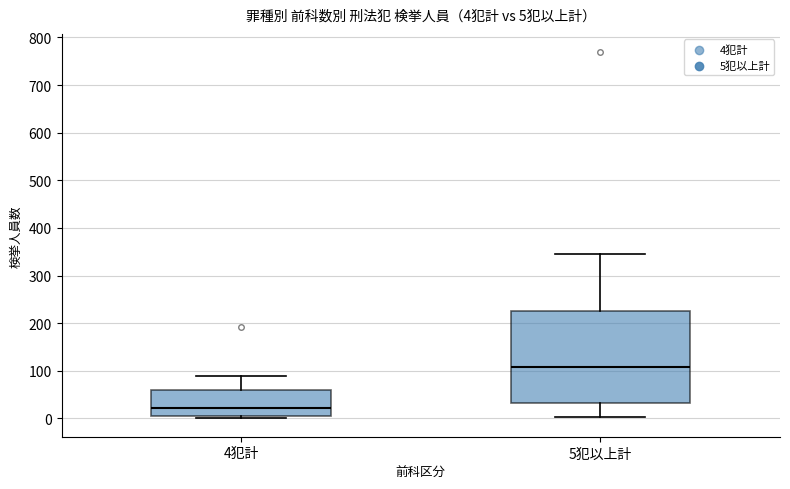

Which box's median line is the highest?

5犯以上計